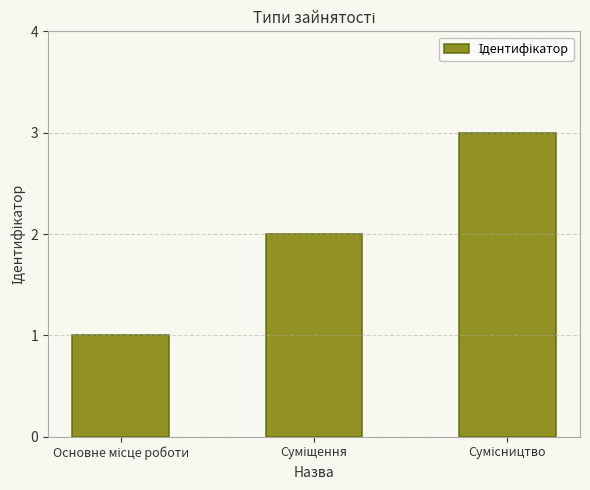

How many values are below 2?

1